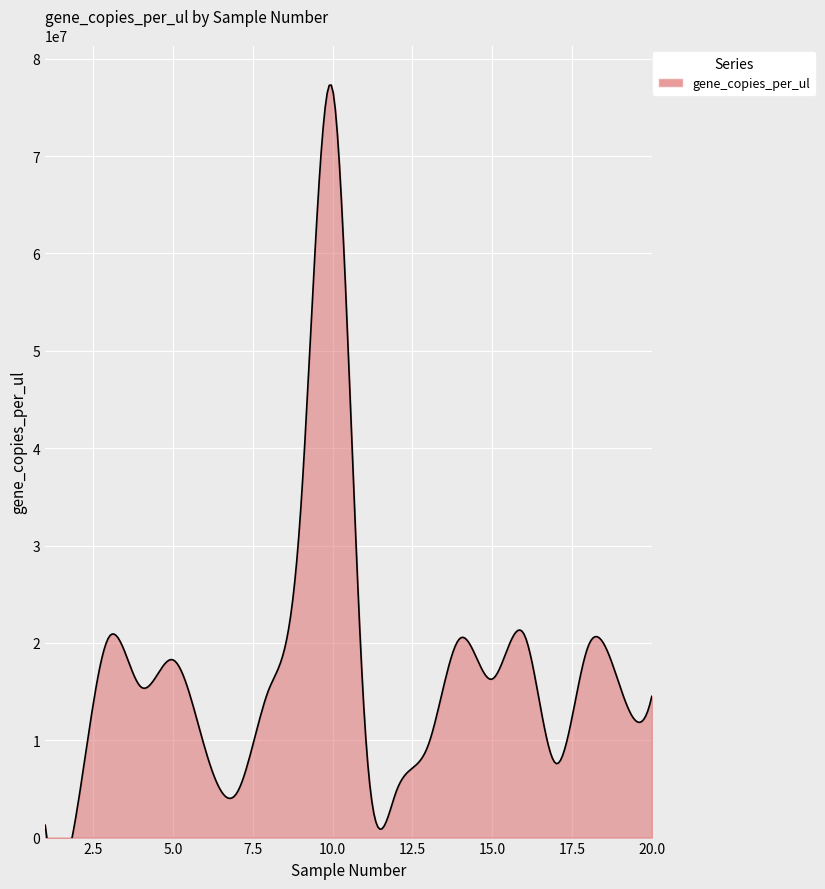

True or false: the data has more than 0 interior local peaks.

True